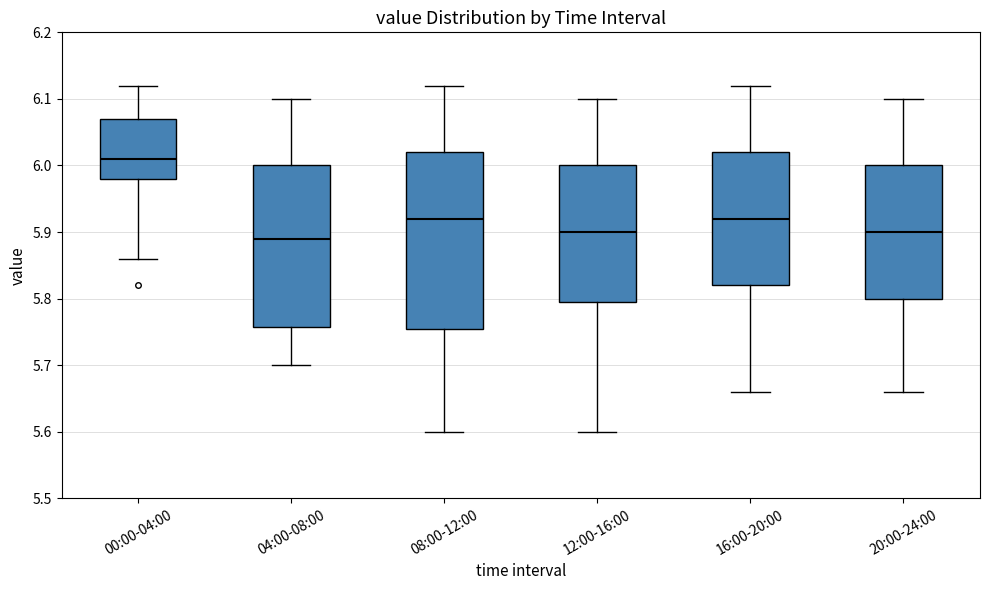

Where is the upper edge of the box for 00:00-04:00 on the y-axis? The values are not printed on the chart, so give them approximately, as read against the axis.

6.07